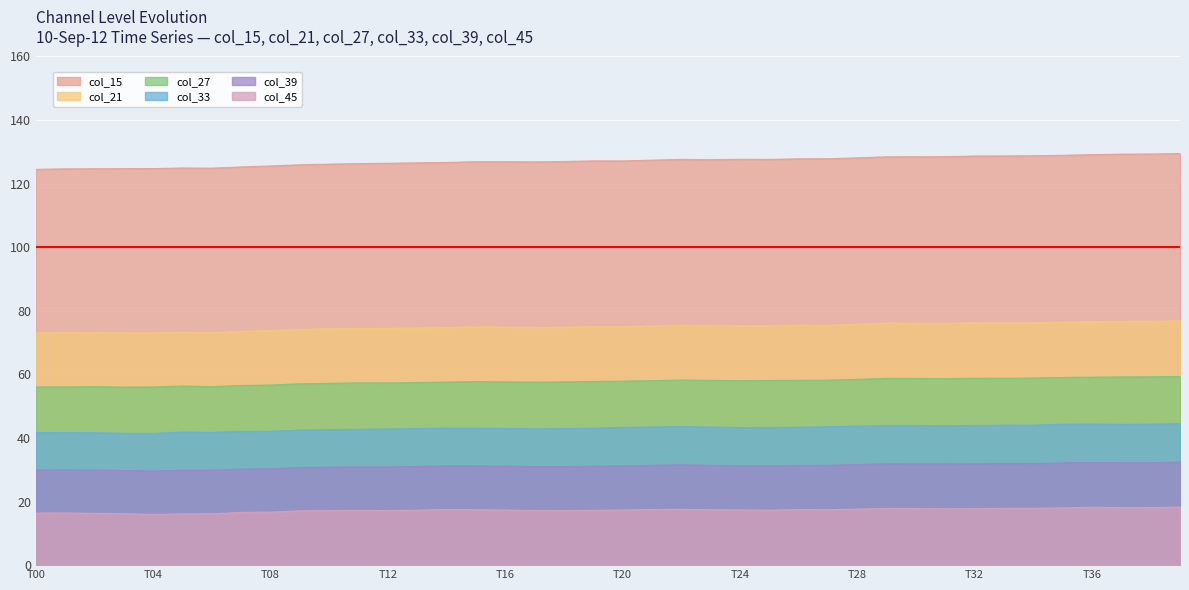

What is the average value of the col_27 series?

57.8